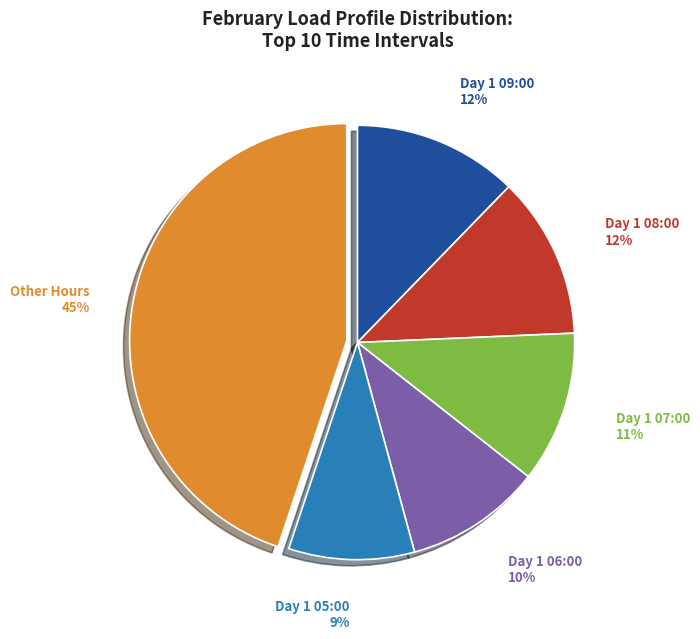

Count the number of slices in the pie.

6